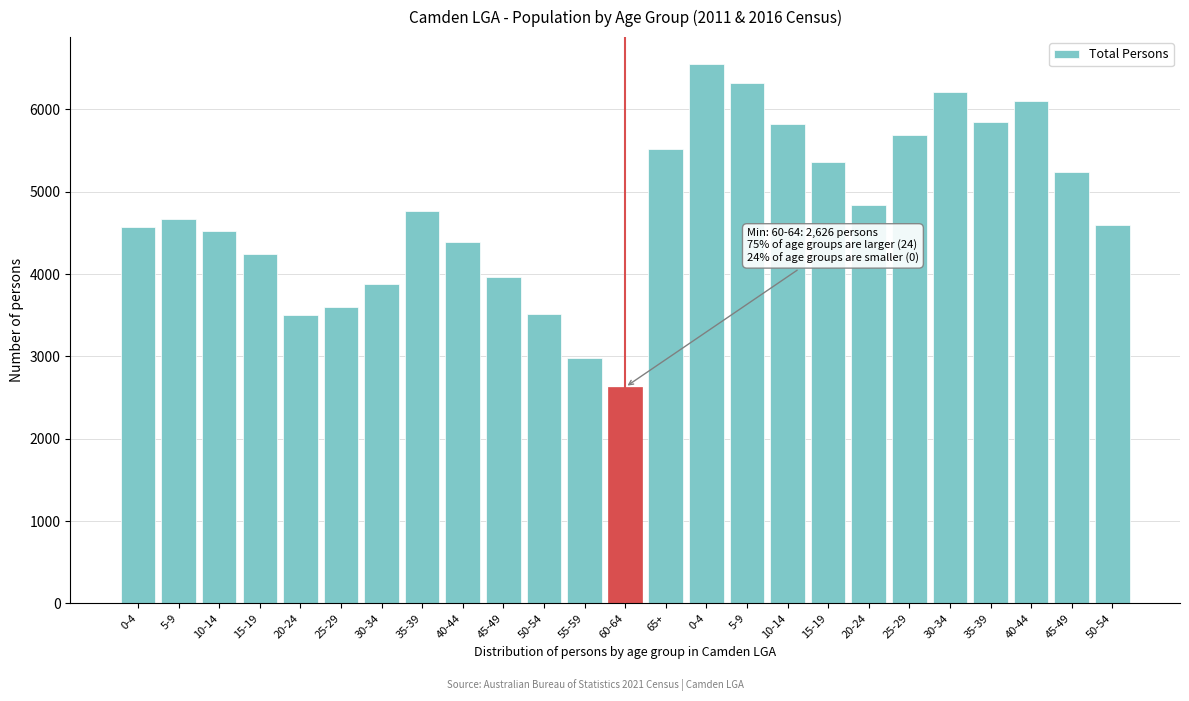

How many series are shown in this chart?

1